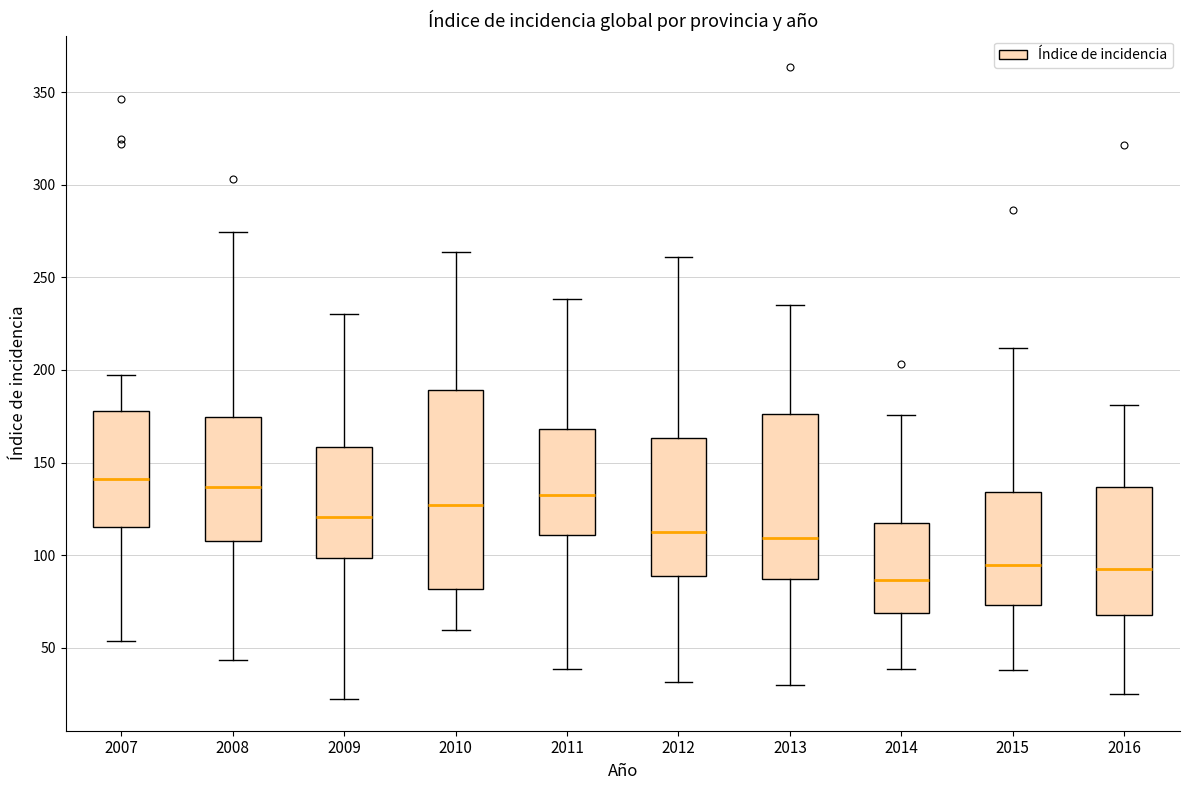

Where does the upper whisker of the box at x = 2008 end on the y-axis? The values are not printed on the chart, so give them approximately, as read against the axis.

275